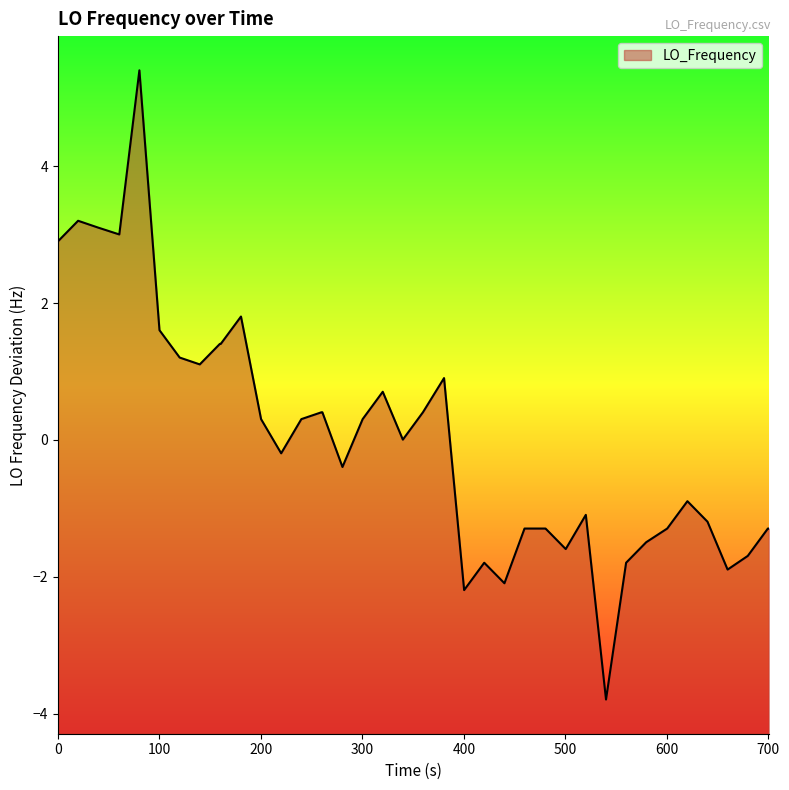

What is the minimum value shown in the chart?

-3.8